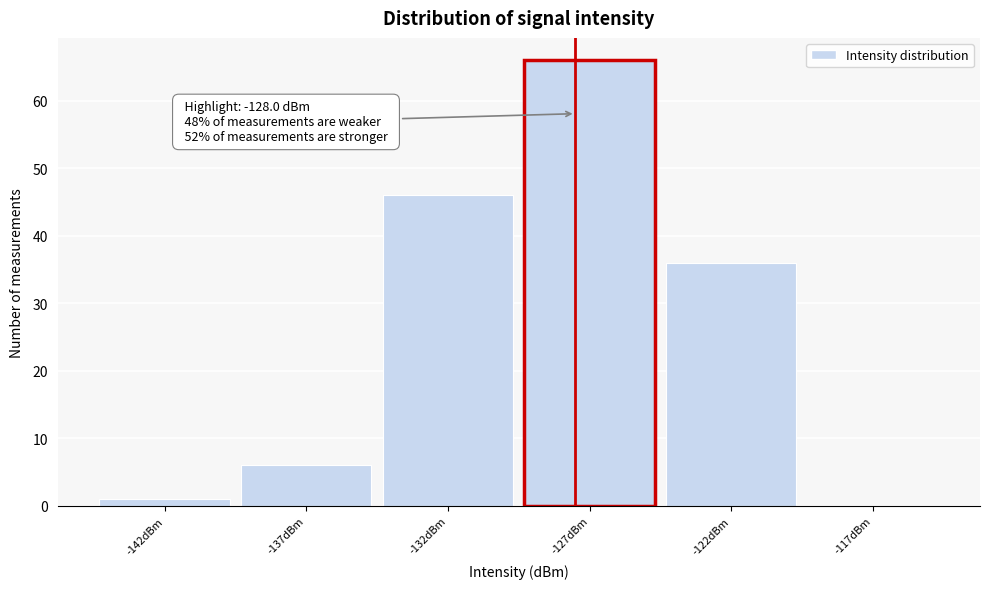

Reading left to right, transcribe all the data shown in this chart.

-142dBm=1	-137dBm=6	-132dBm=46	-127dBm=66	-122dBm=36	-117dBm=0